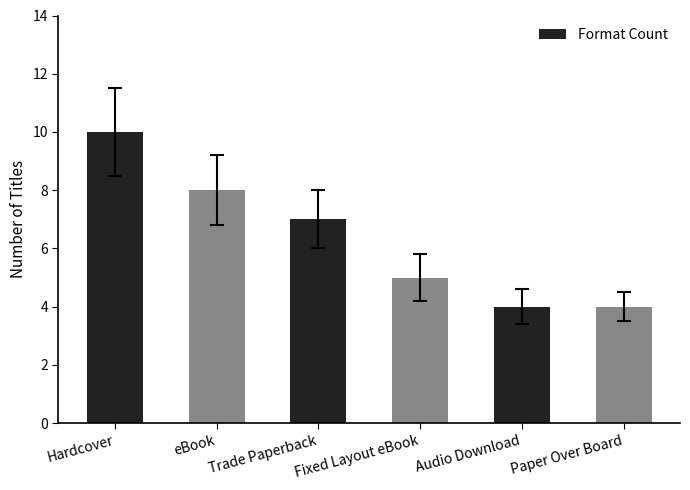

Reading left to right, transcribe all the data shown in this chart.

10	8	7	5	4	4